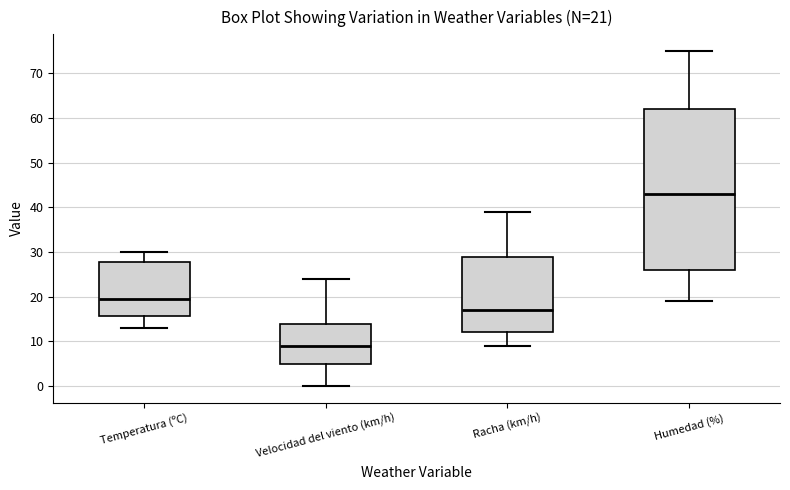

Which box is the tallest, from its lower edge to its upper edge?

Humedad (%)